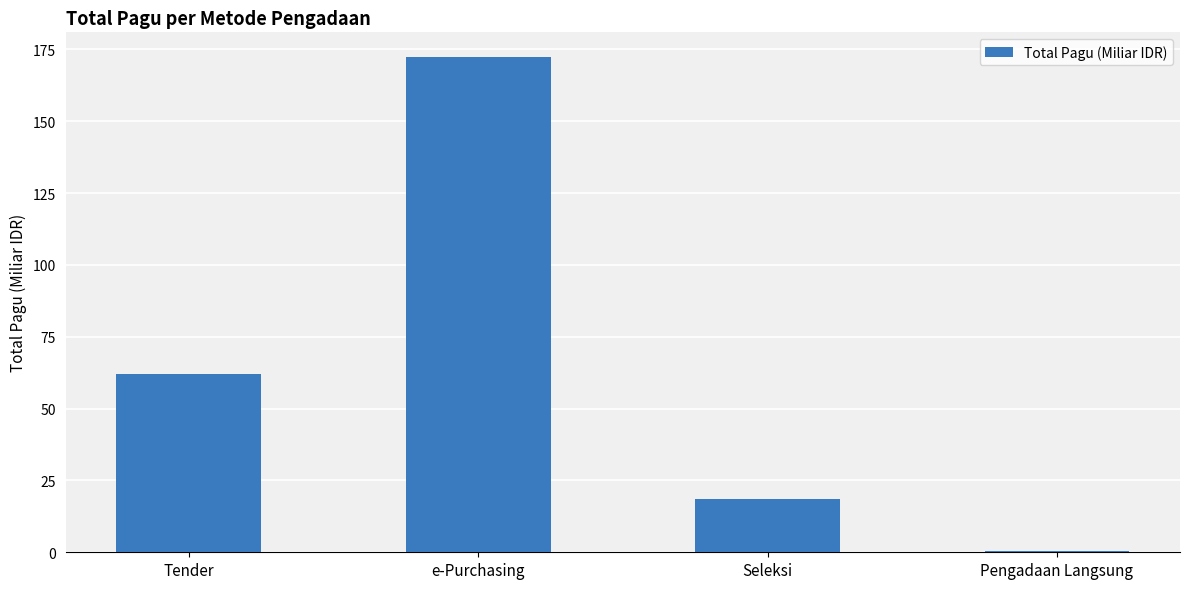

What is the average value?

63.3